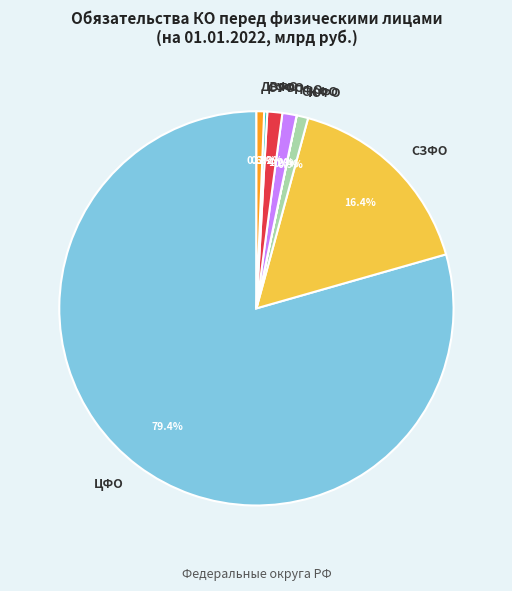

Which slice is the largest?

ЦФО